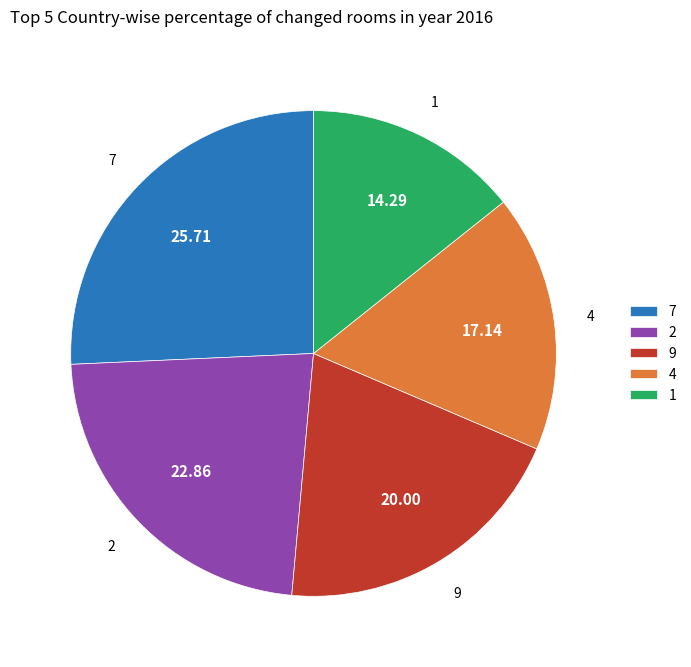

What is the ratio of the value at 4 to the value at 1?

1.2